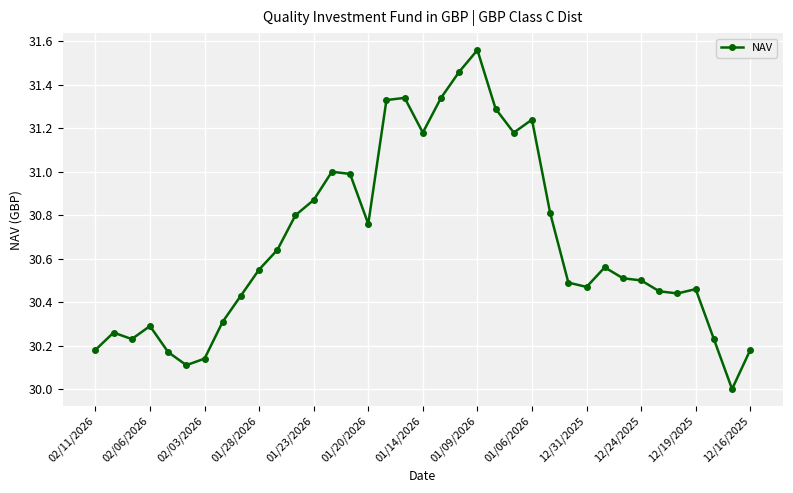

What is the difference between the second highest and minimum values?

1.5